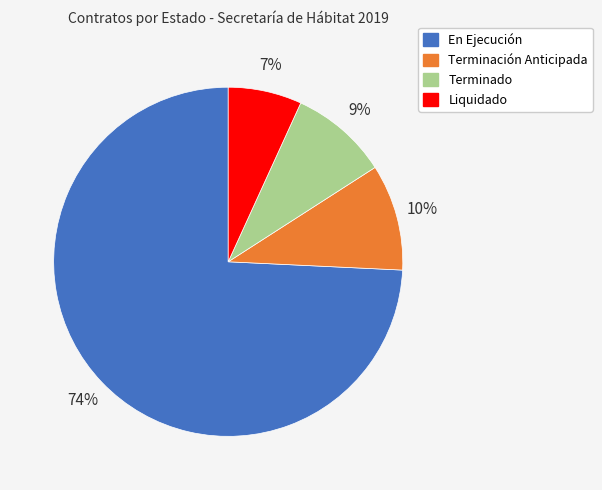

Do Terminación Anticipada and Liquidado together represent more than half of the pie?

No